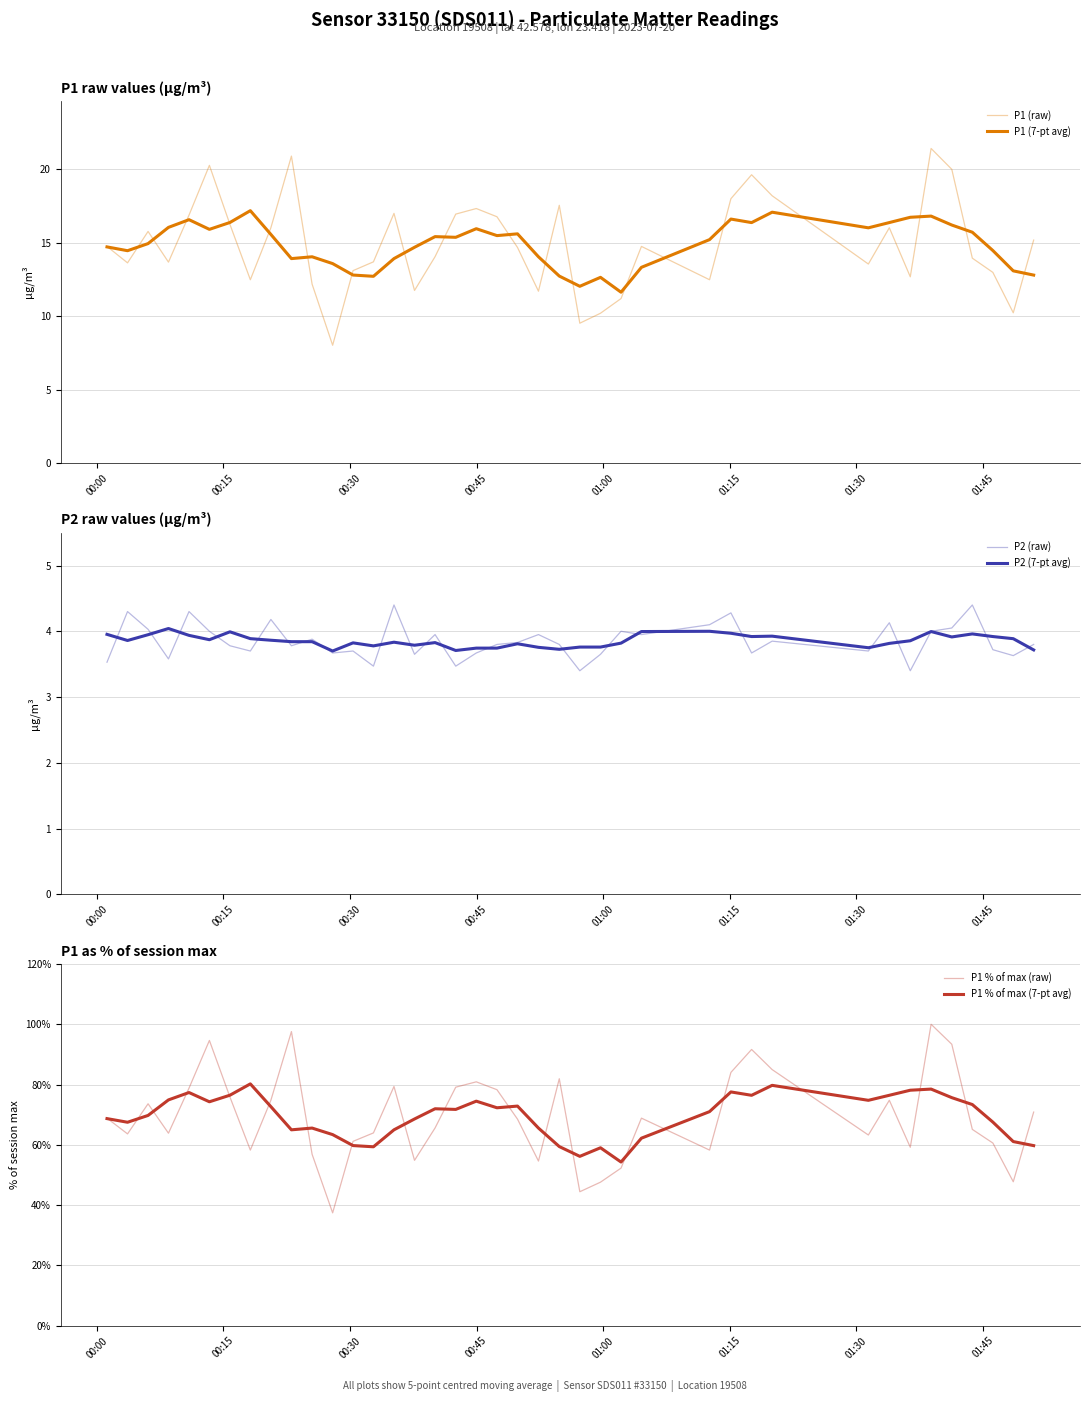

True or false: P1 % of max (raw) and P2 (raw) cross at least once.

False